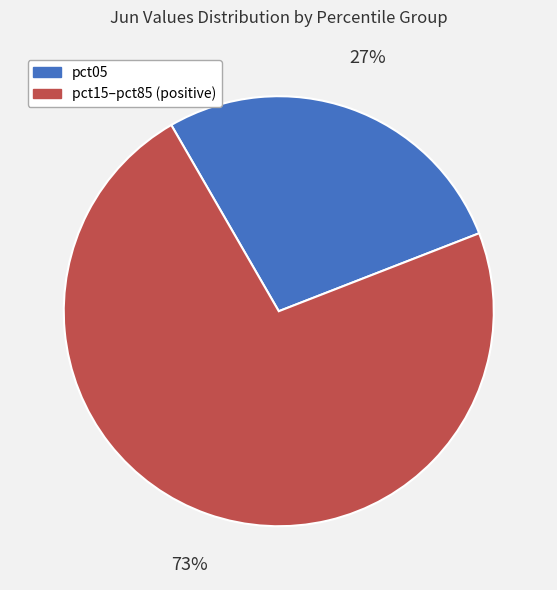

Which has a higher value, pct05 or pct15–pct85 (positive)?

pct15–pct85 (positive)